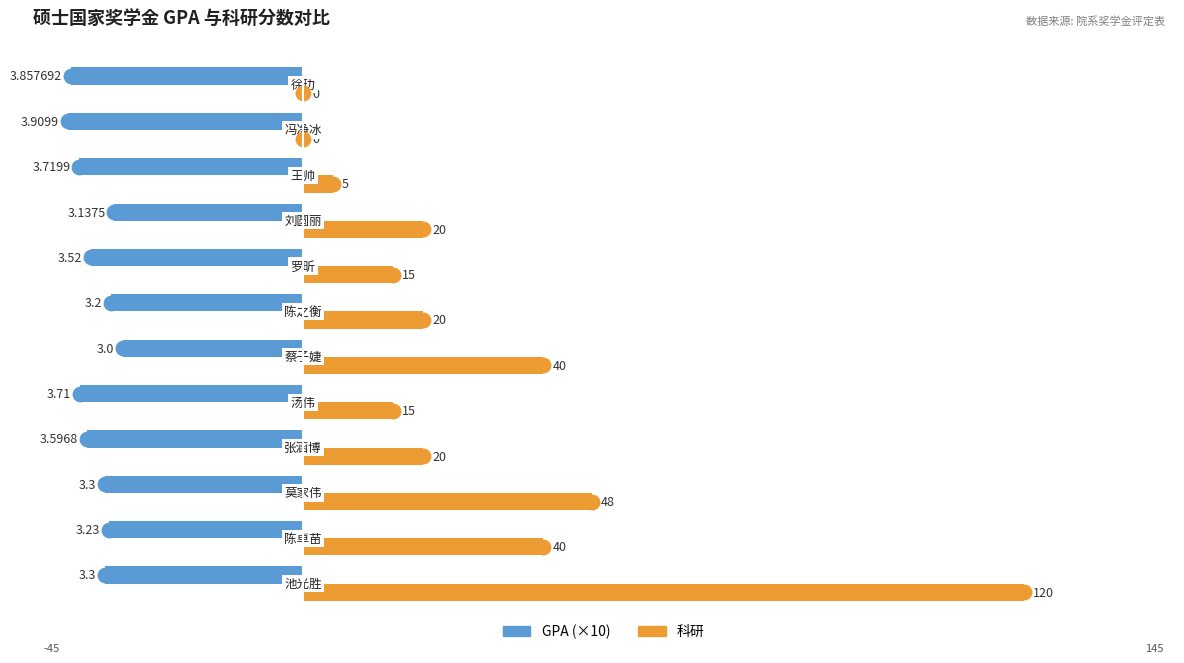

Which series has the largest total across all categories?

科研